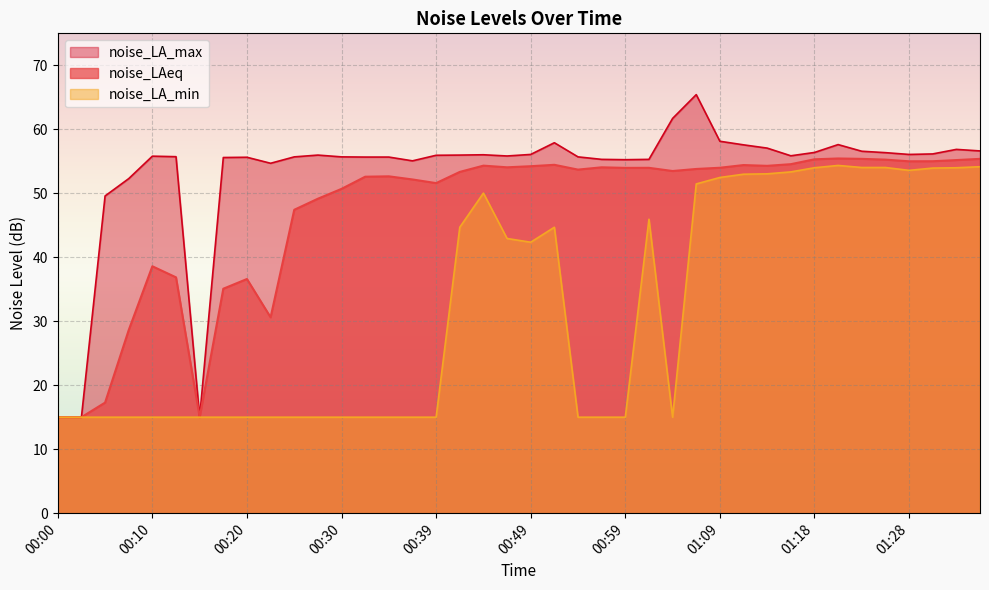

Which series changed the most between 01:11 and 01:18?

noise_LA_max